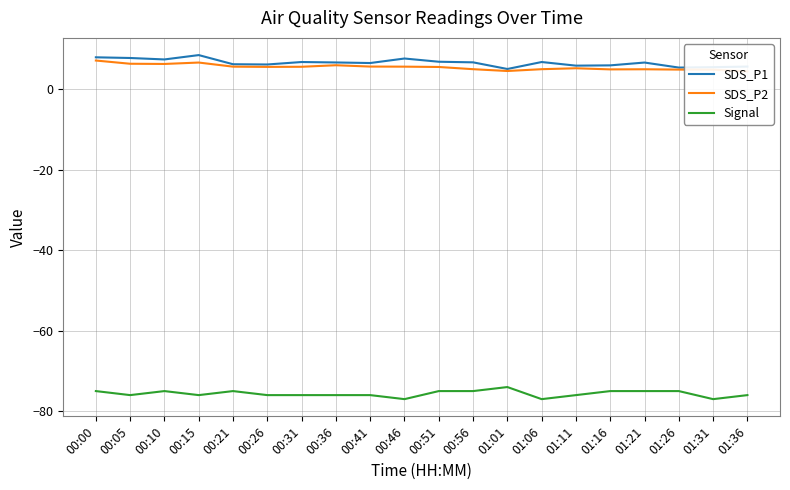

The value of SDS_P1 at 00:56 is 10.8. True or false?

False